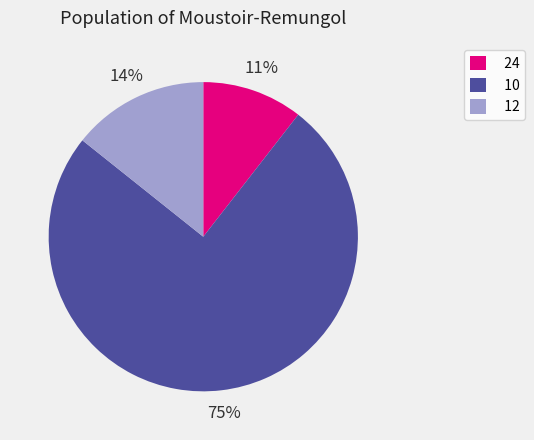

To the nearest percent, what is the average slice percentage?

33%